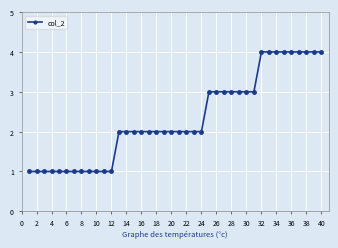

What is the value of the 38th point from the left?

4